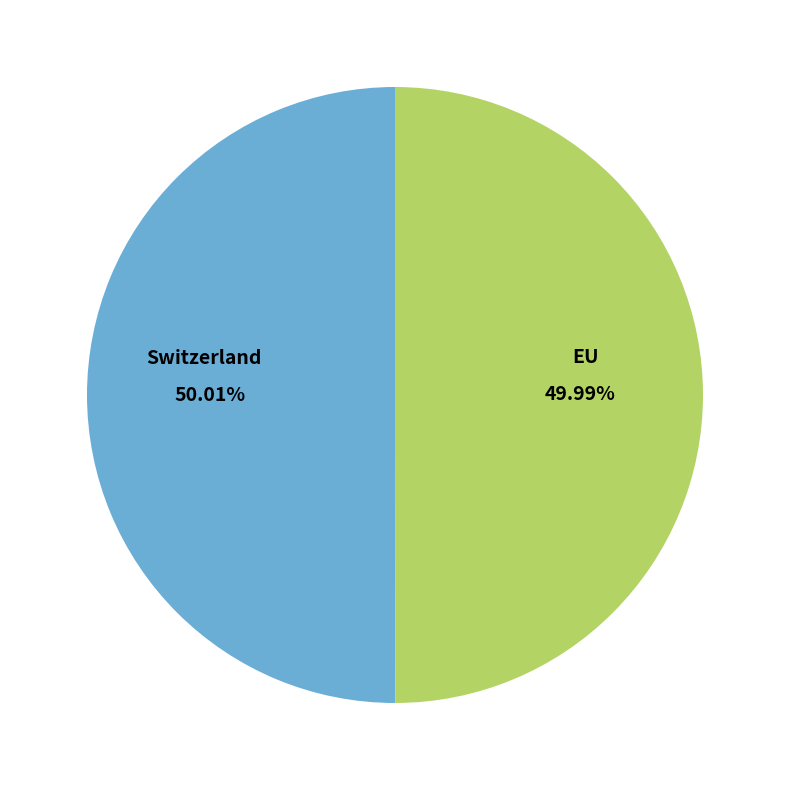

Does any single category account for the majority?

Yes